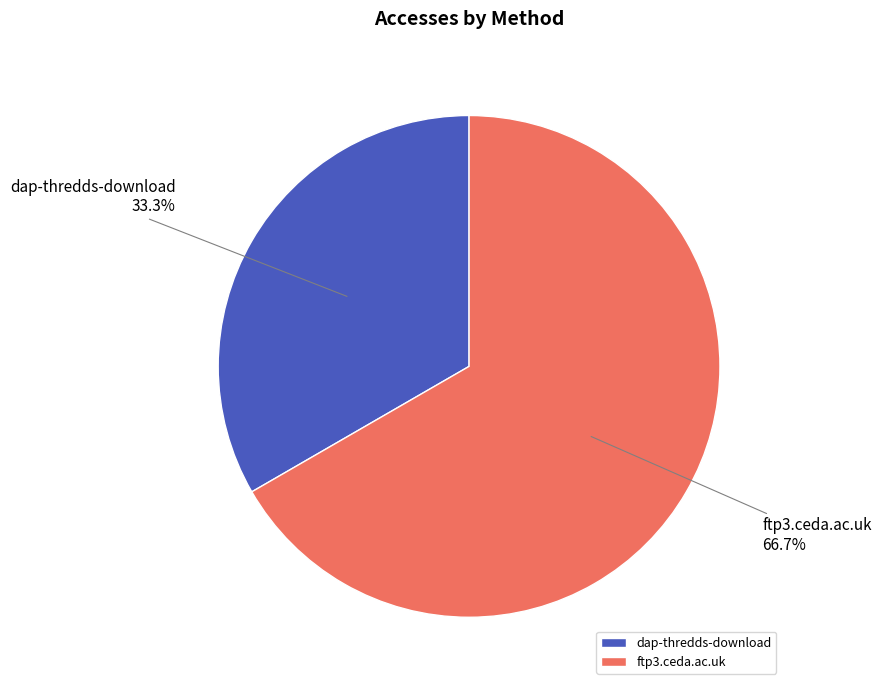

Which slice is the largest?

ftp3.ceda.ac.uk